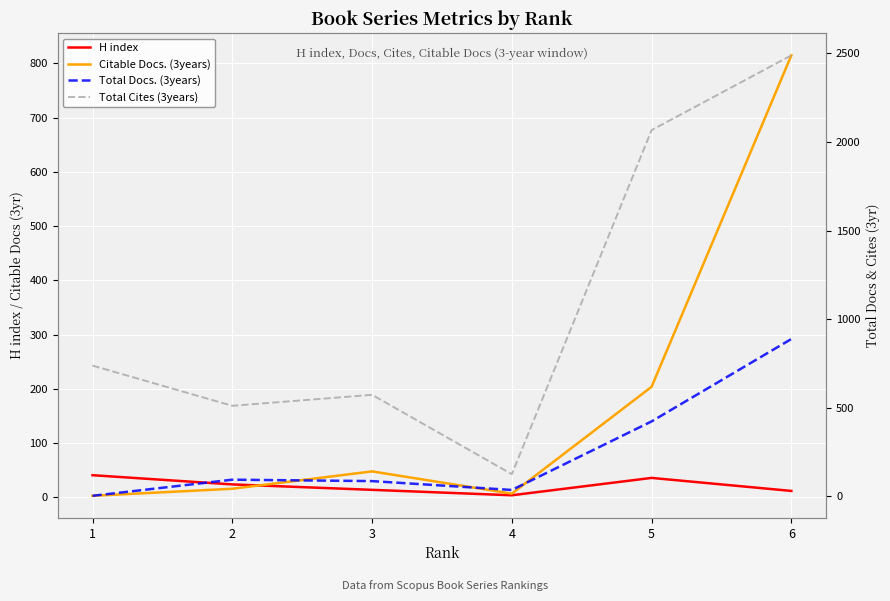

What is the difference between the H index values at 1 and 5?

5